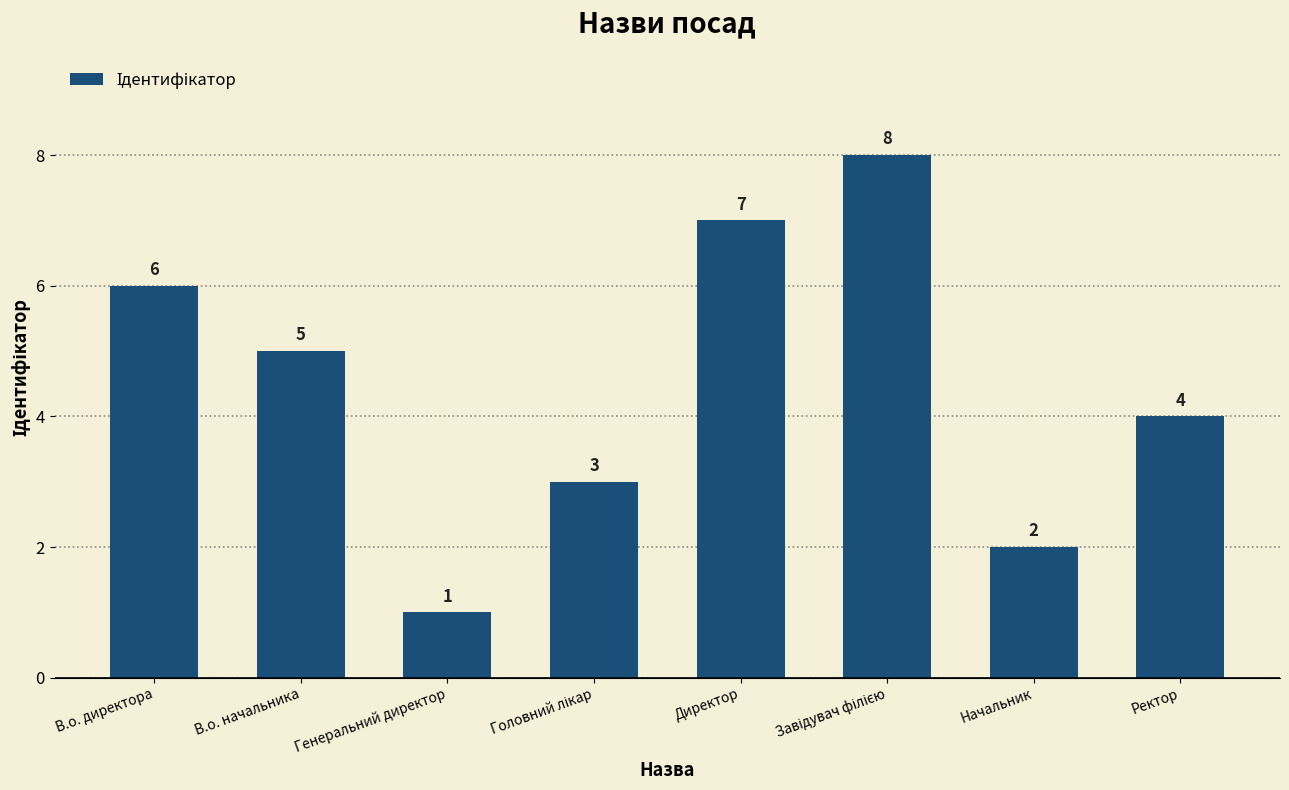

The chart shows a value of 2 at Начальник. True or false?

True